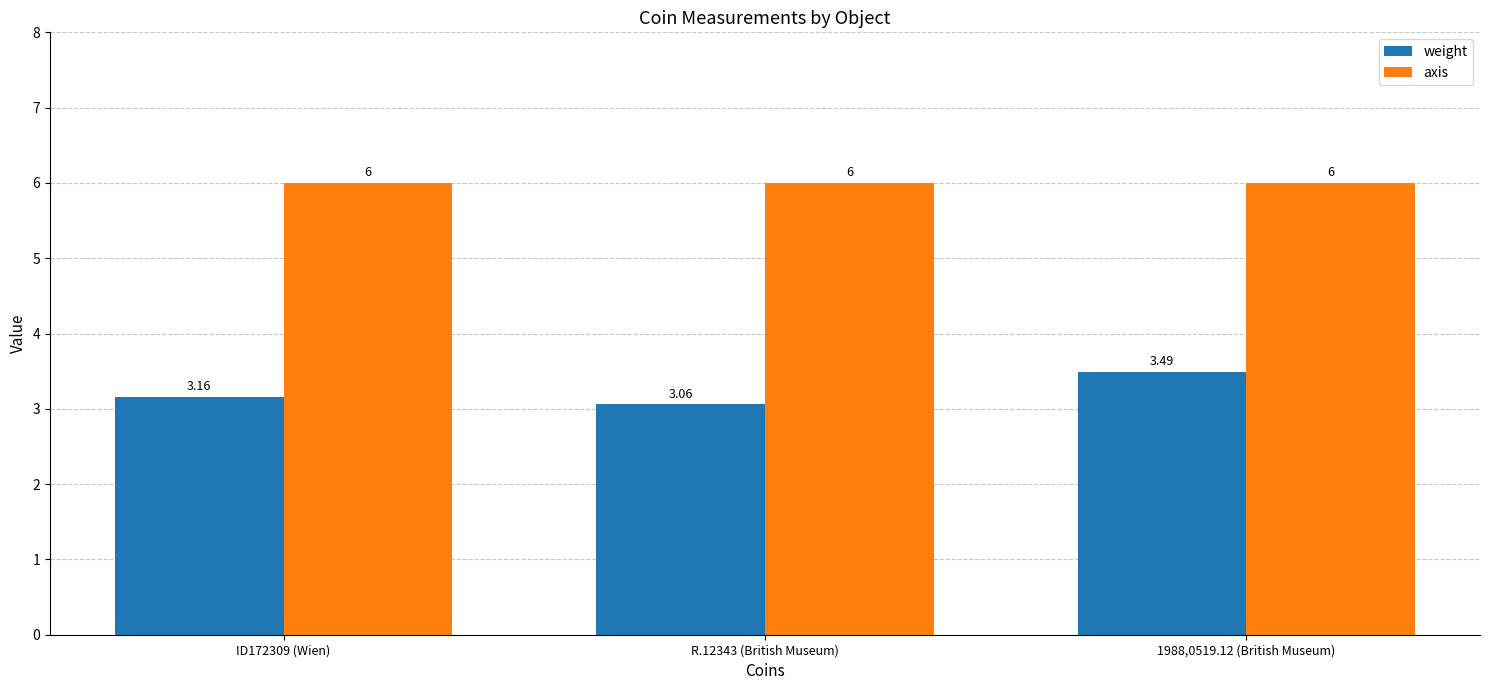

Is the value of axis at R.12343 (British Museum) greater than the value of weight at R.12343 (British Museum)?

Yes